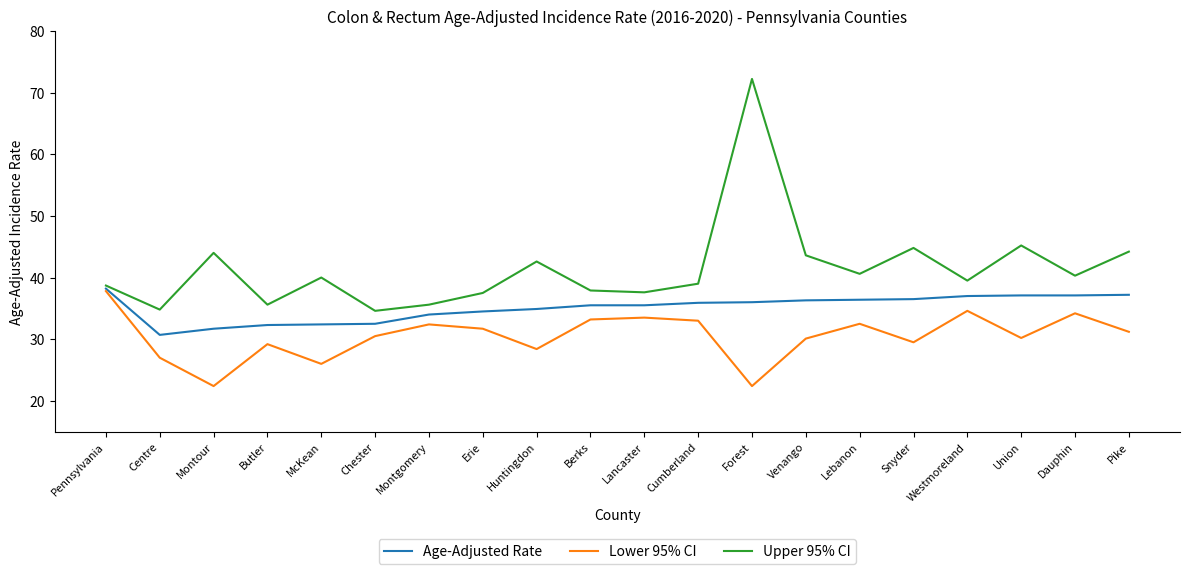

The Upper 95% CI series shows 64.2 at McKean. True or false?

False